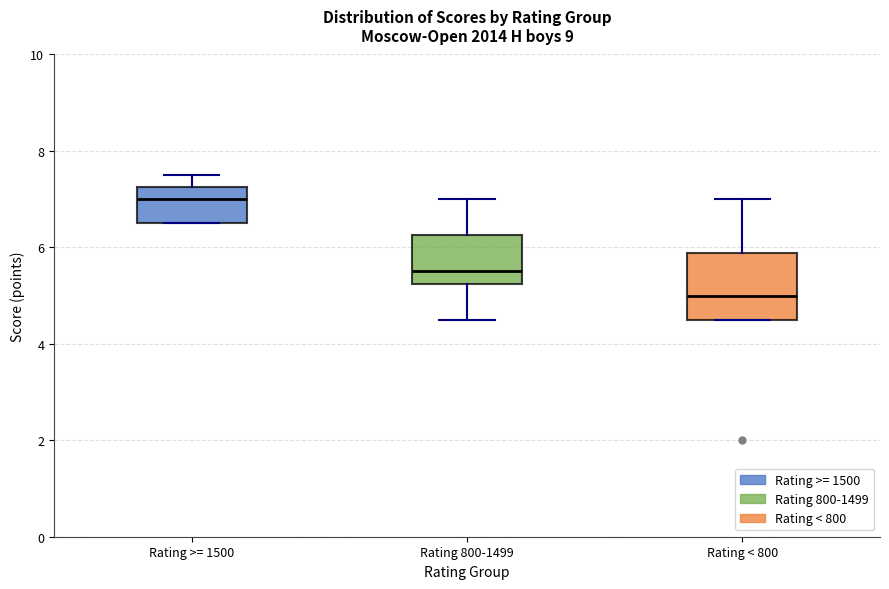

Reading left to right, transcribe this box plot: for each box, give where its median line is, the range the box spans, and where its two whiskers end, as read against the y-axis. The values are not printed on the chart, so give them approximately, as read against the axis.

Rating >= 1500: median 7.0, box 6.6 to 7.2, whiskers 6.6 to 7.6
Rating 800-1499: median 5.6, box 5.2 to 6.2, whiskers 4.6 to 7.0
Rating < 800: median 5.0, box 4.6 to 5.8, whiskers 4.6 to 7.0